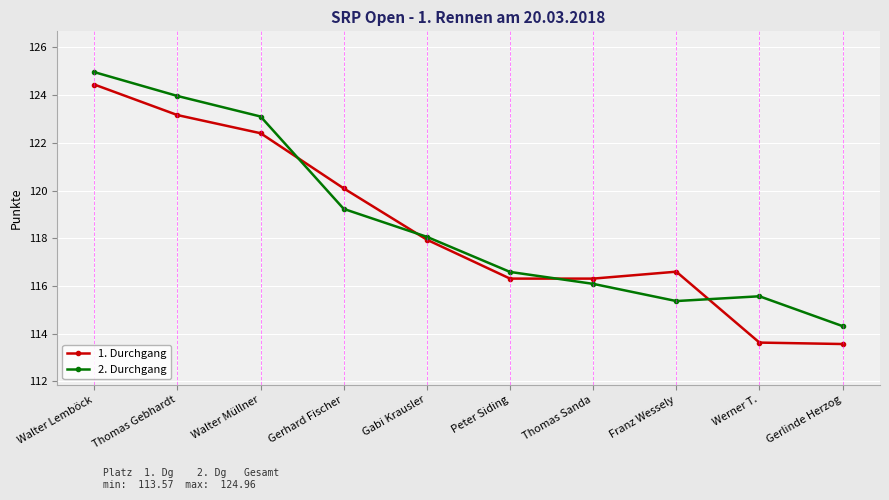

Which series has the largest range (max minus min)?

1. Durchgang